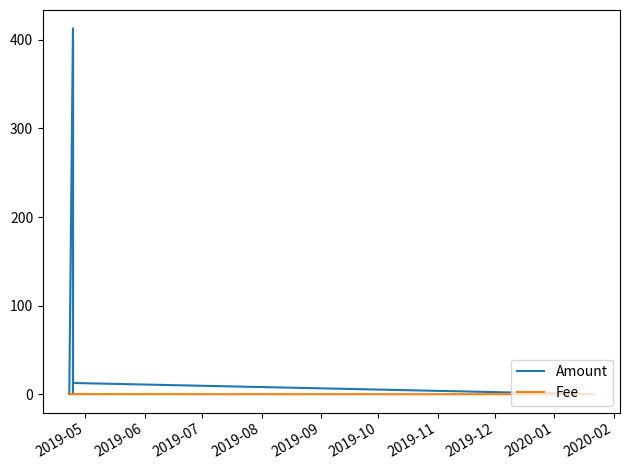

What is the sum of all Amount values?

825.9